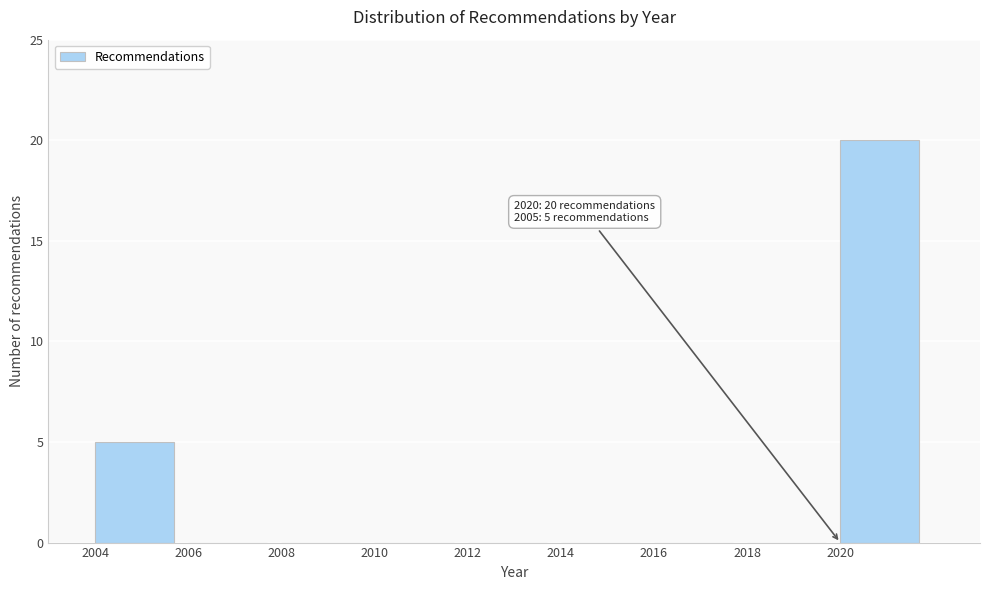

Which range on the x-axis has the tallest bar?

2020 to 2022